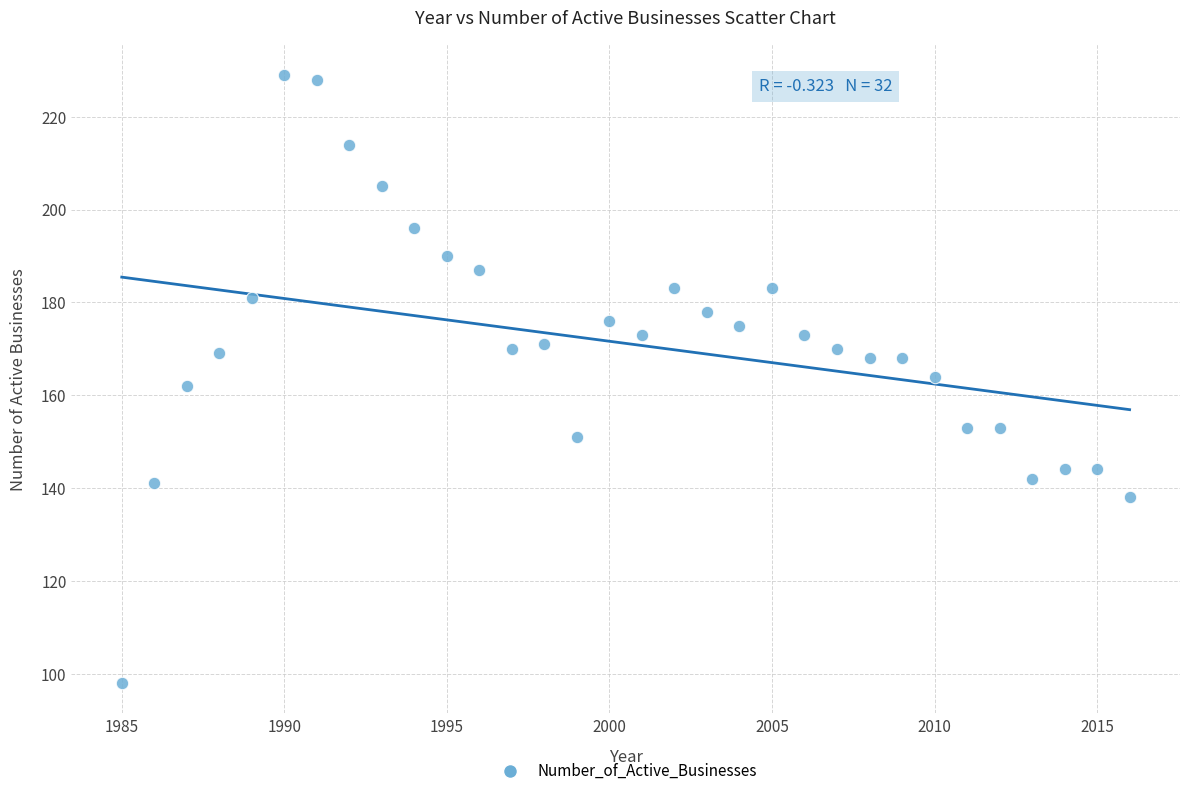

What is the range of X values (max minus min)?

31